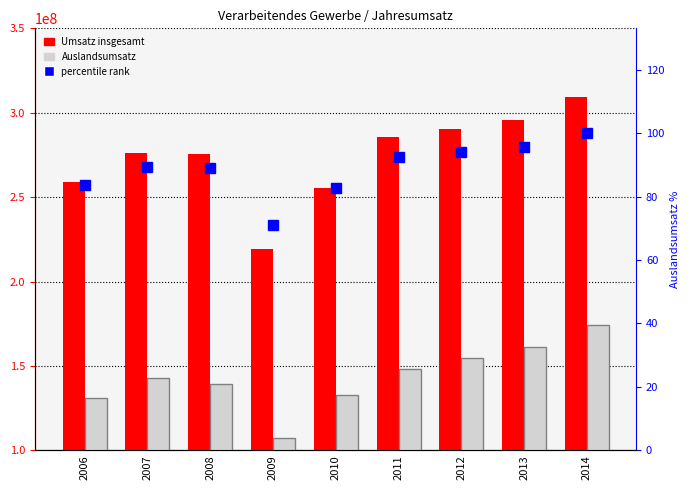

At how many categories does at least one series exceed 248272650?

8